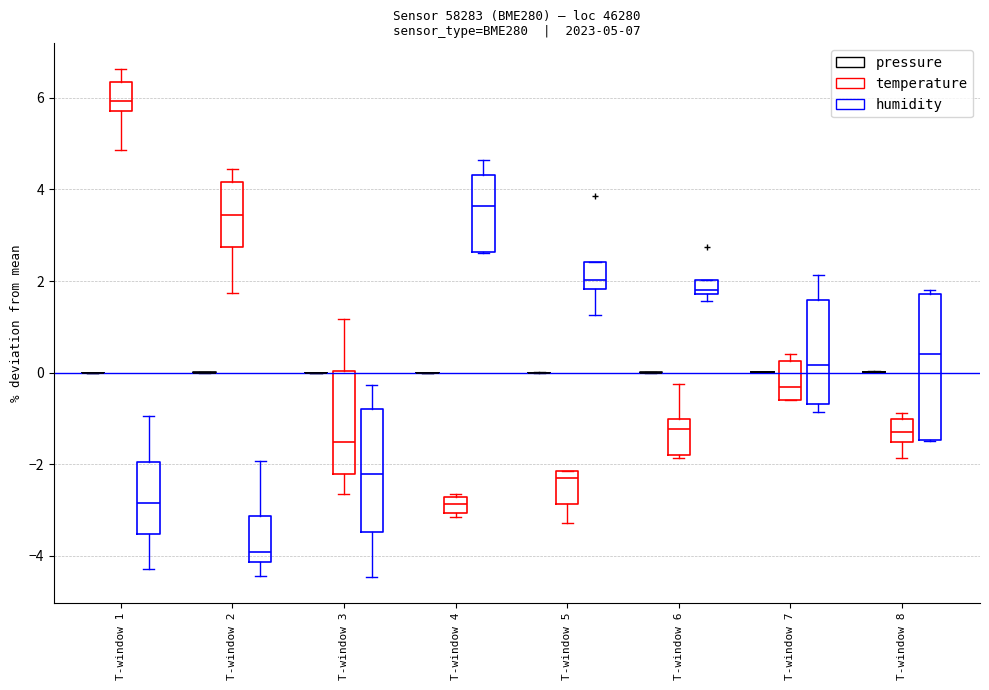

Comparing the boxes themselves (not the whiskers), which one is the tallest?

T-window 8 (humidity)